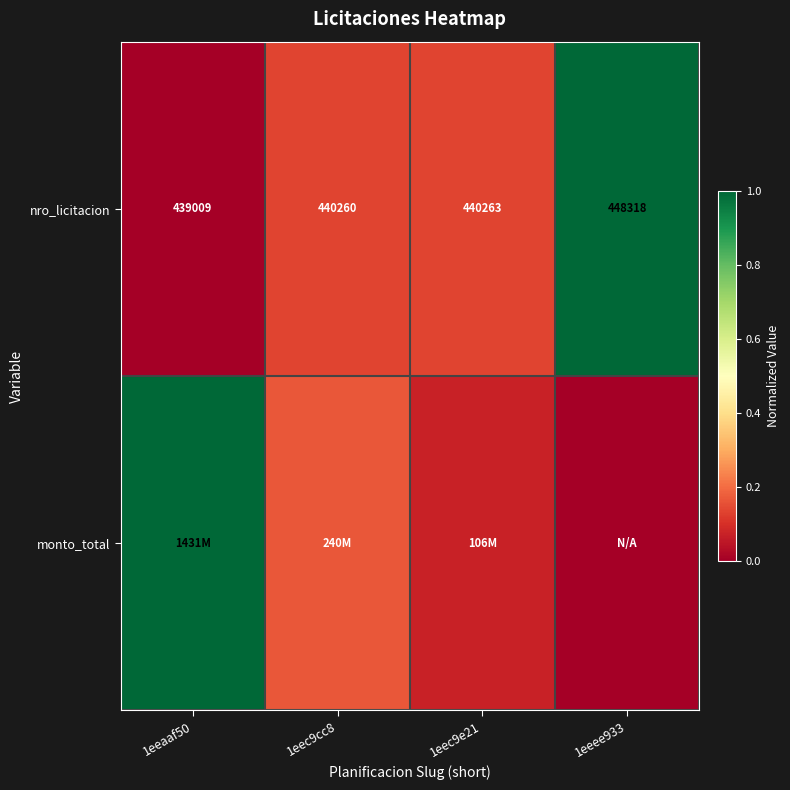

Rank the series by their maximum value, from lowest to highest.

nro_licitacion, monto_total